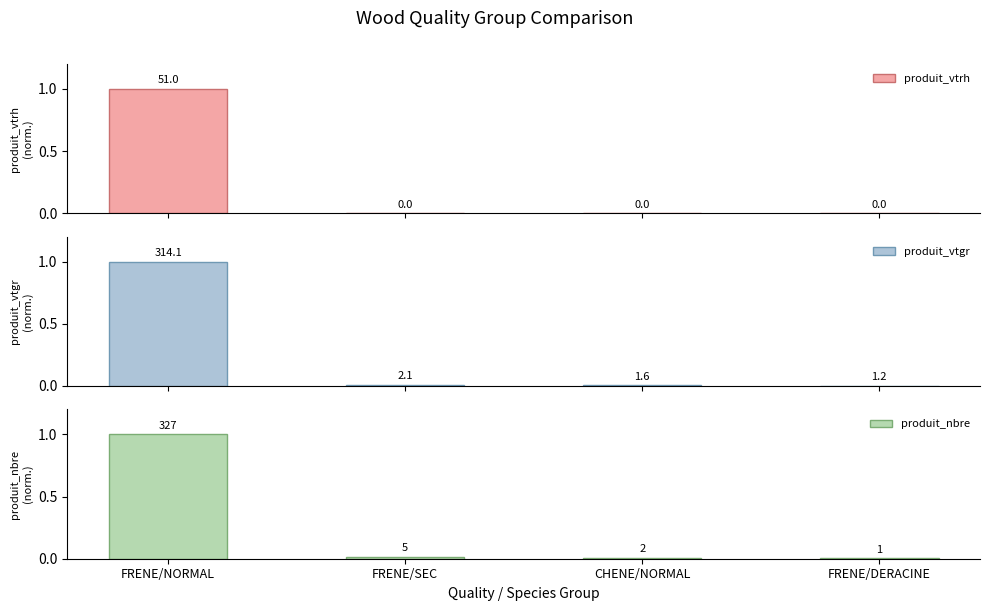

At how many categories does at least one series exceed 0?

4